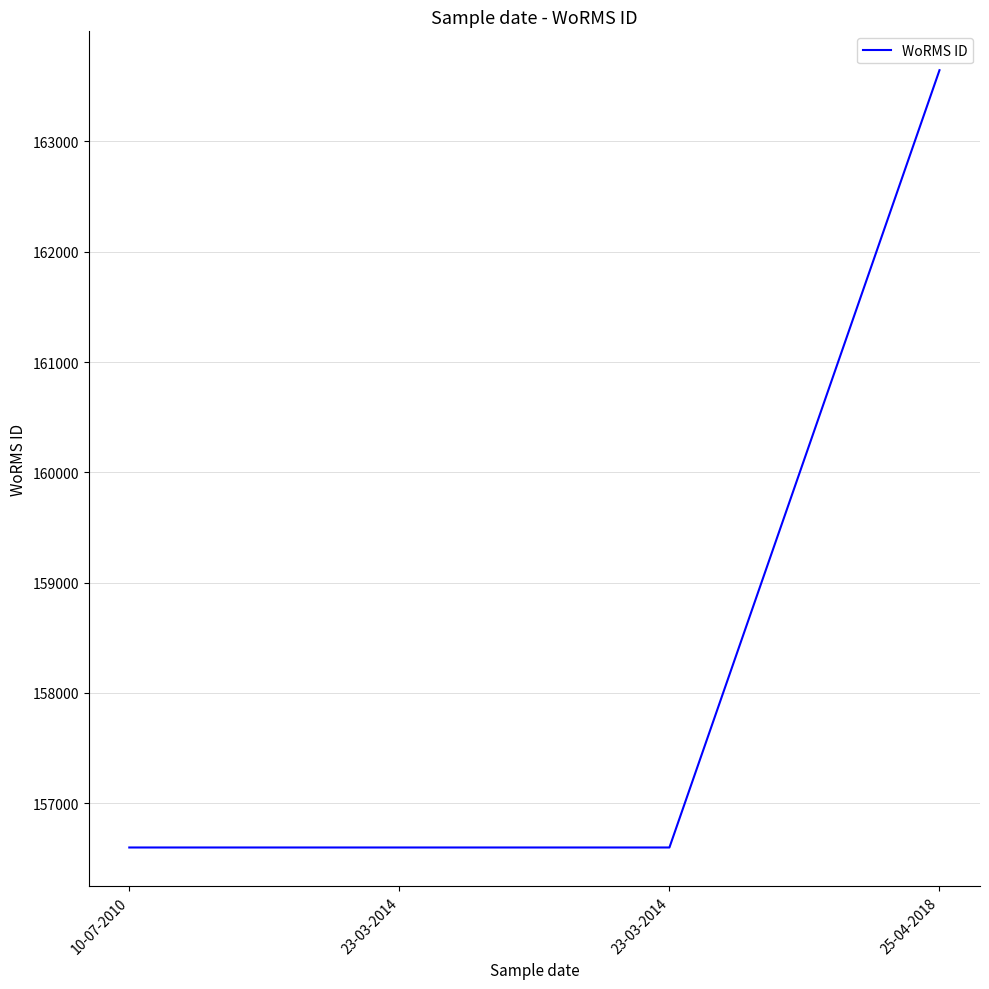

How many lines are shown in the chart?

1